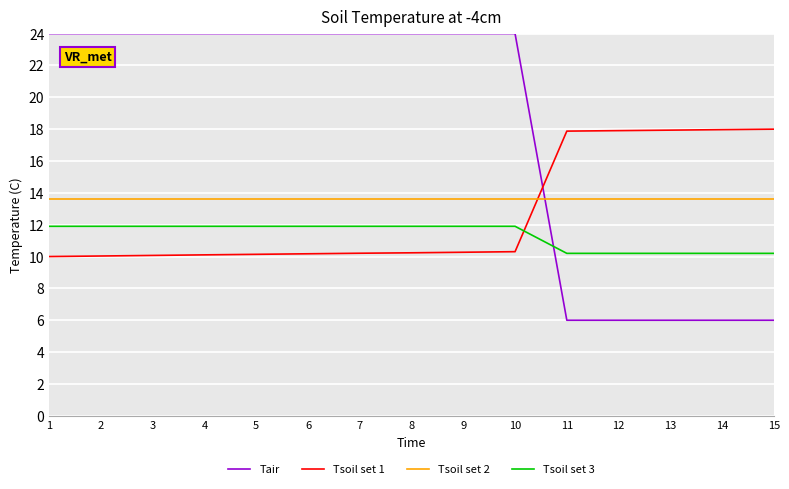

Does the chart display data point markers on the line(s)?

No